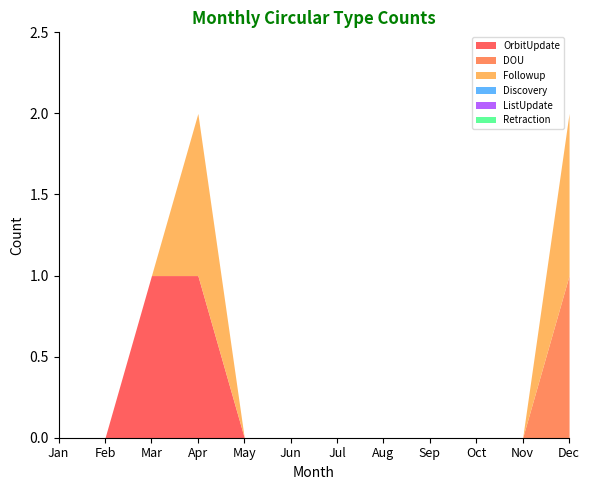

How many series are shown in this chart?

6